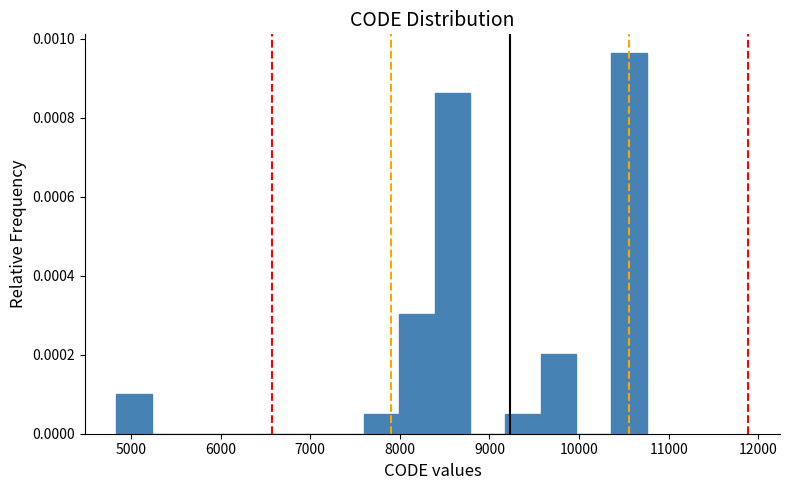

Read against the x-axis, roughly where is the centre of the tallest bar?

10600